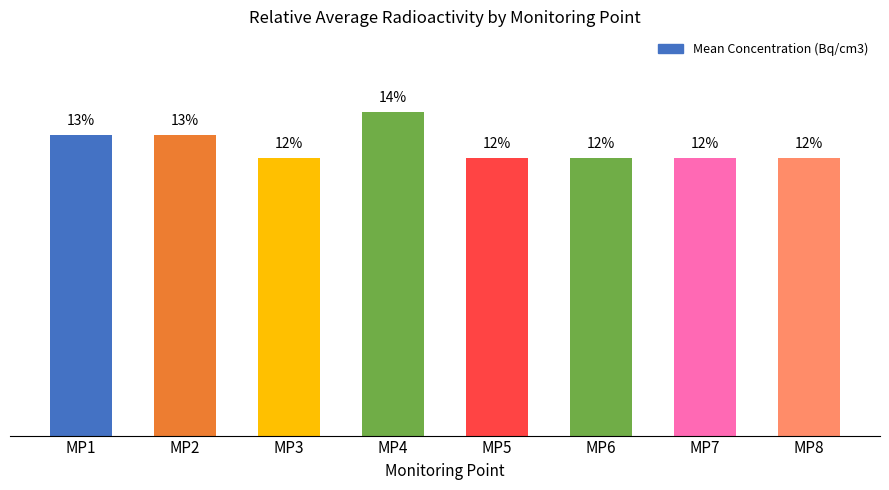

Which has a higher value, MP1 or MP4?

MP4